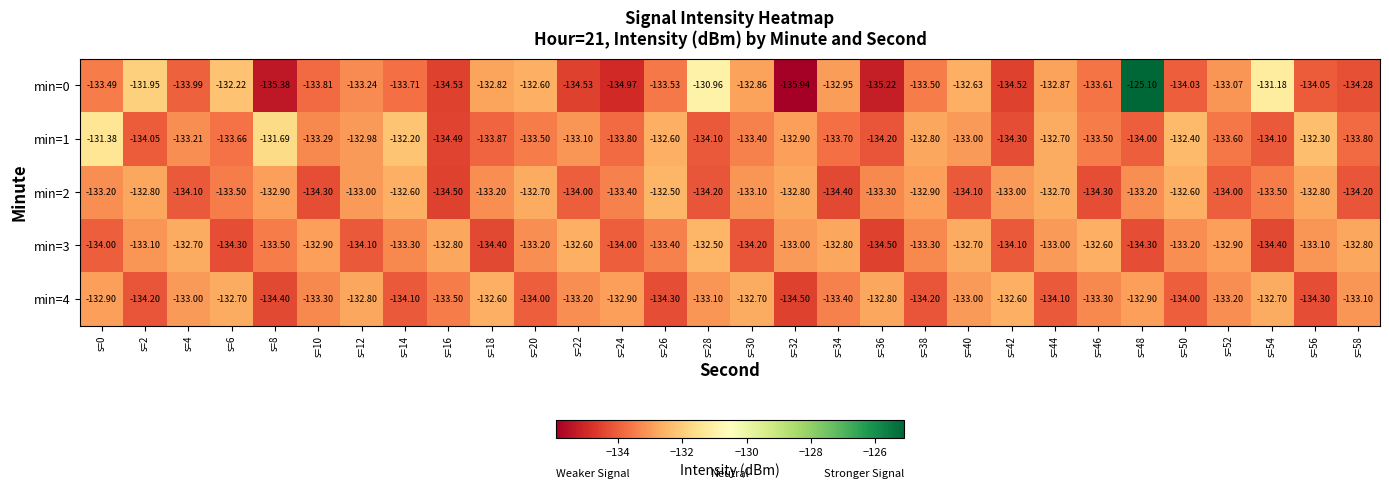

Which category has the lowest value across all series?

s=32